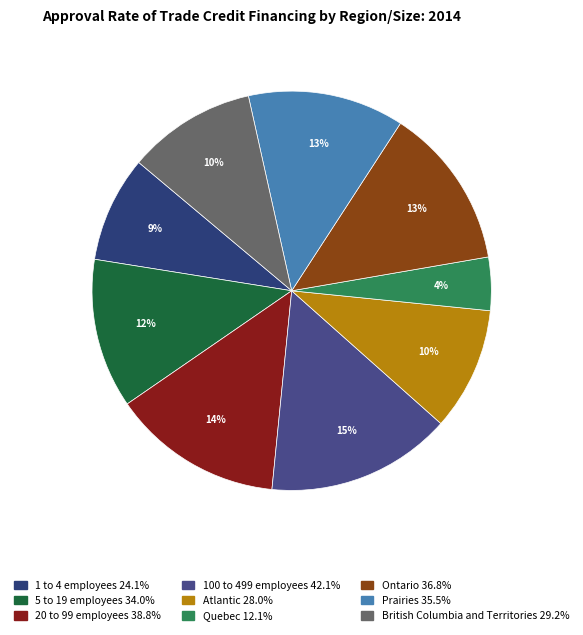

What is the ratio of the value at 5 to 19 employees to the value at 1 to 4 employees?

1.4